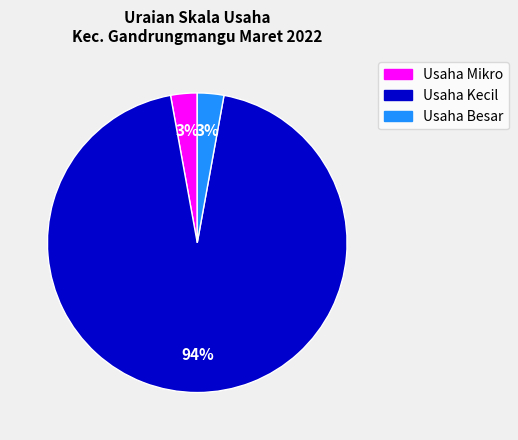

Does any single category account for the majority?

Yes